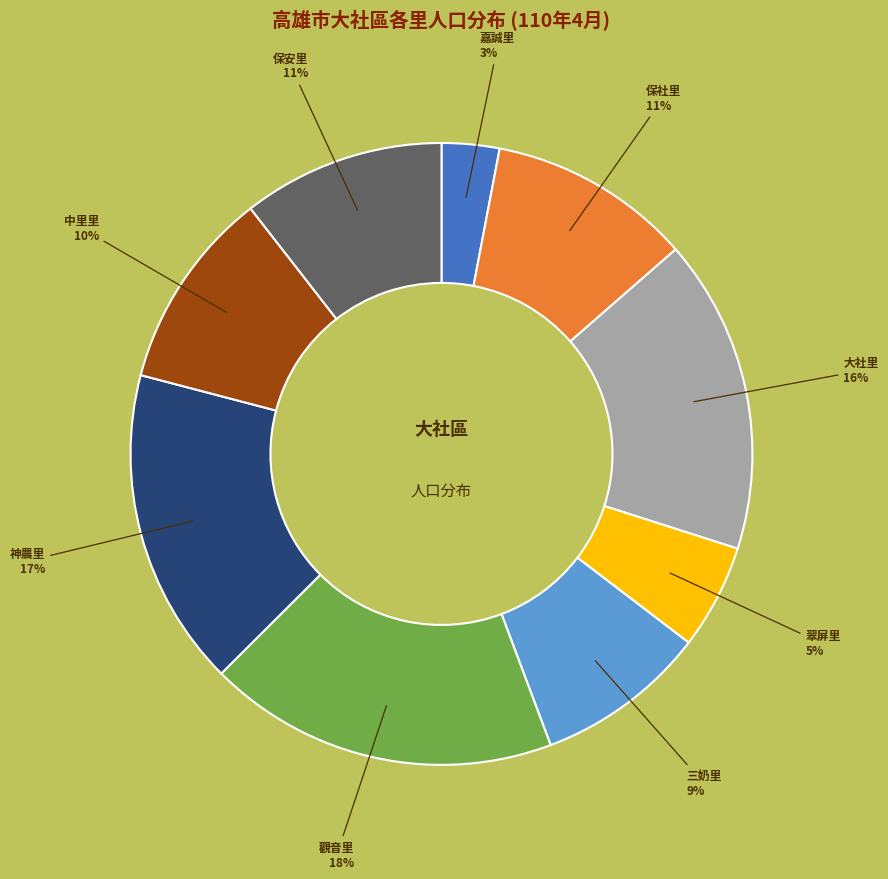

Is the sum of 神農里 and 大社里 greater than half?

No